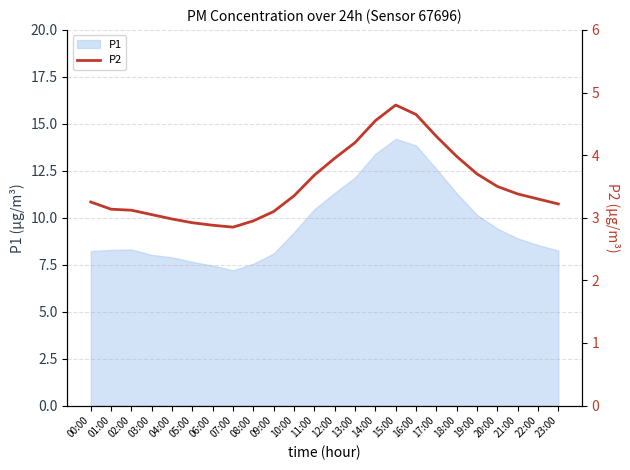

Does the chart display data point markers on the line(s)?

No